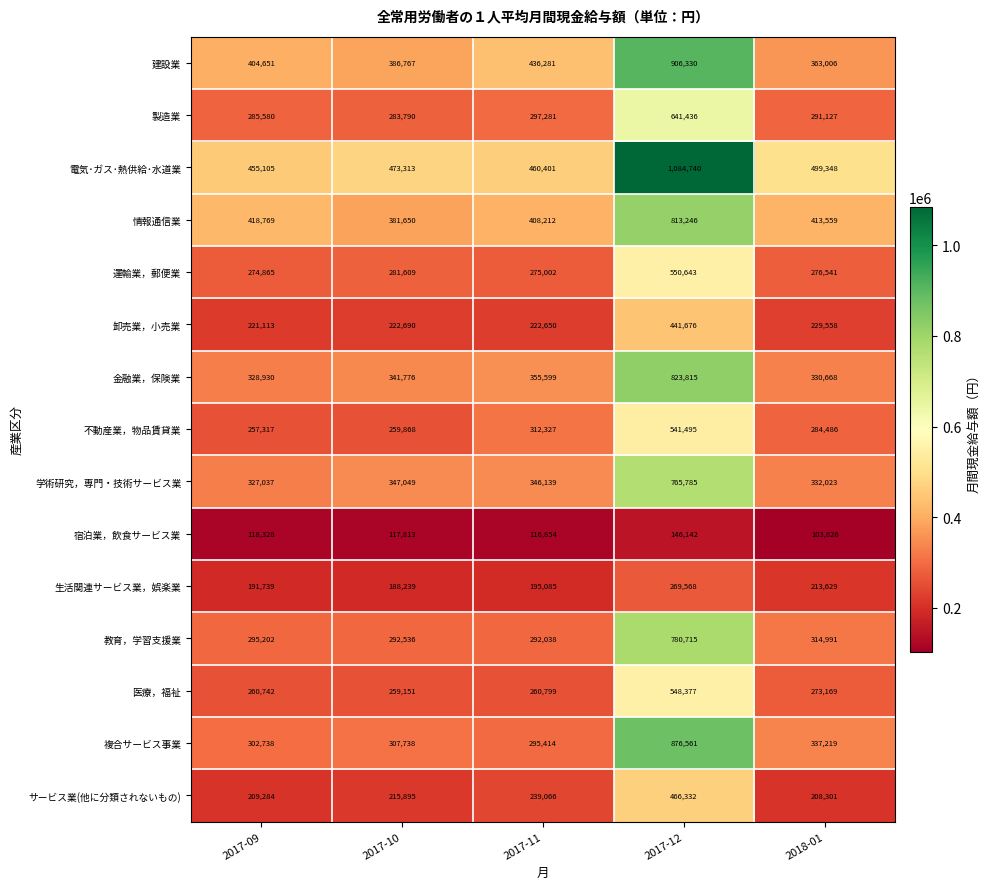

Which label corresponds to the largest value in the chart?

2017-12